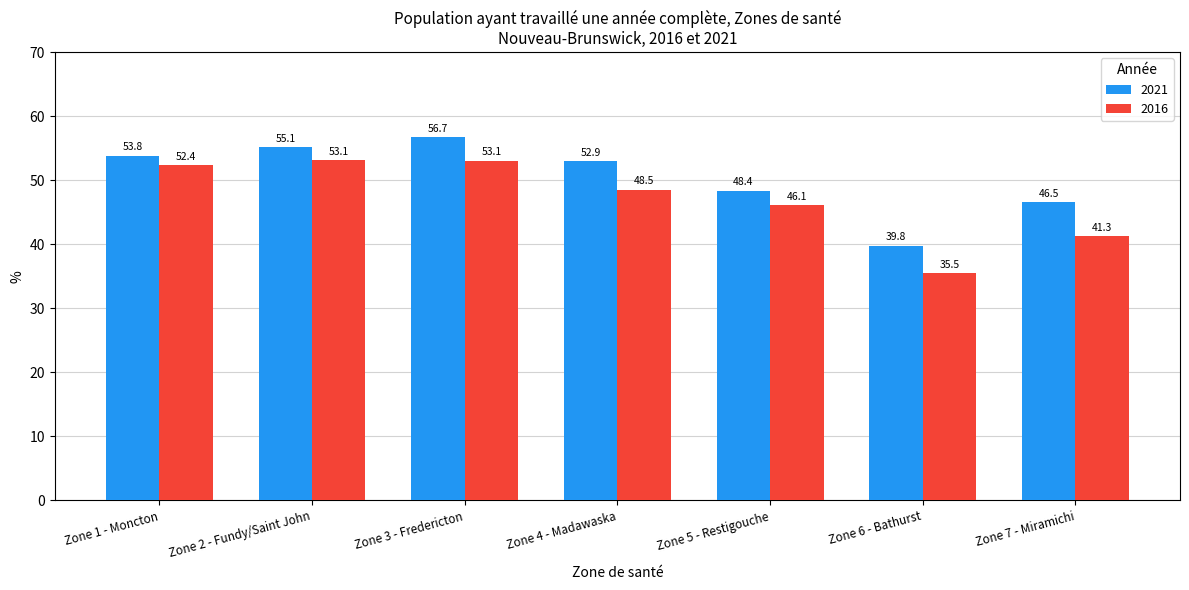

What is the maximum value for 2016?

53.1